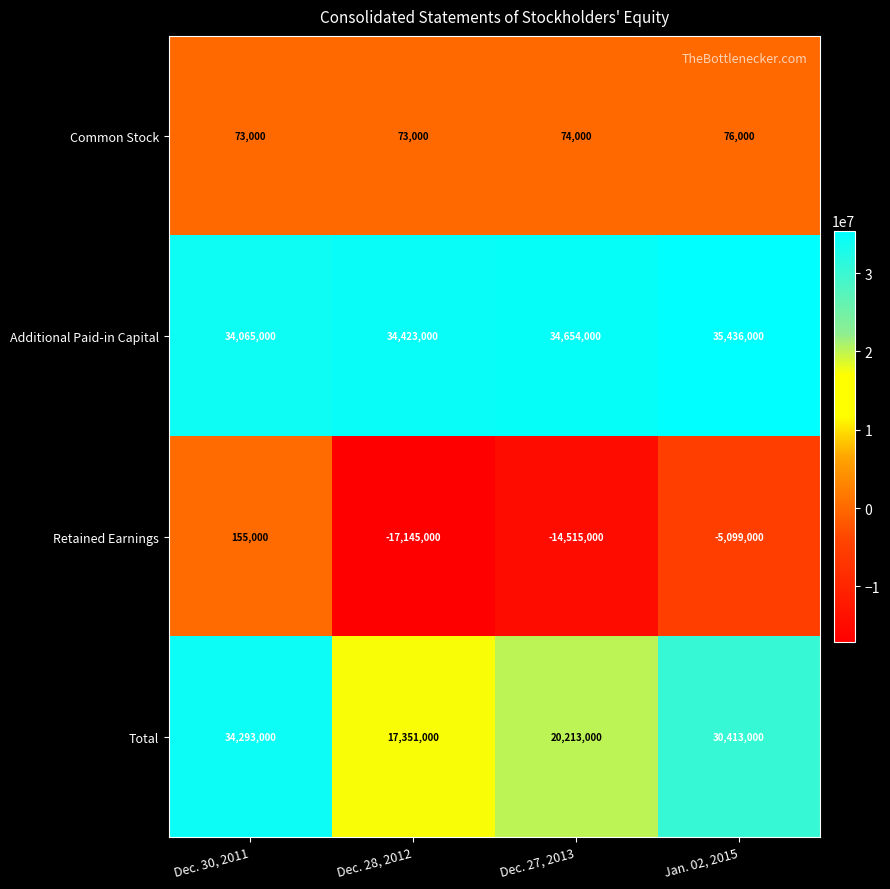

What is the difference between the Total values at Jan. 02, 2015 and Dec. 30, 2011?

3880000